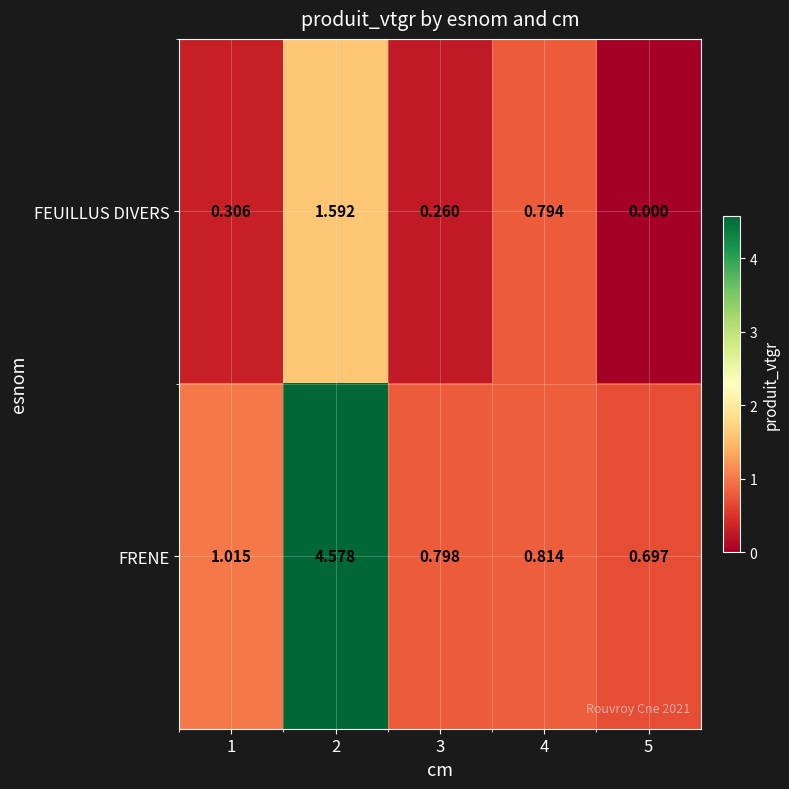

Rank the series by their average value, from lowest to highest.

FEUILLUS DIVERS, FRENE